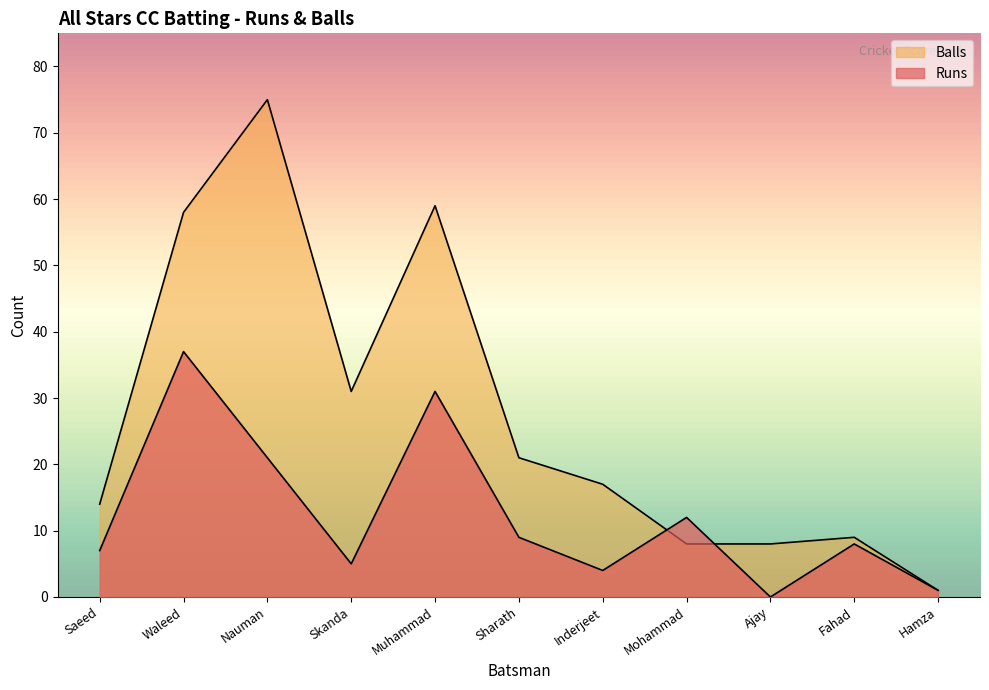

At which label does Balls first exceed 17?

Waleed